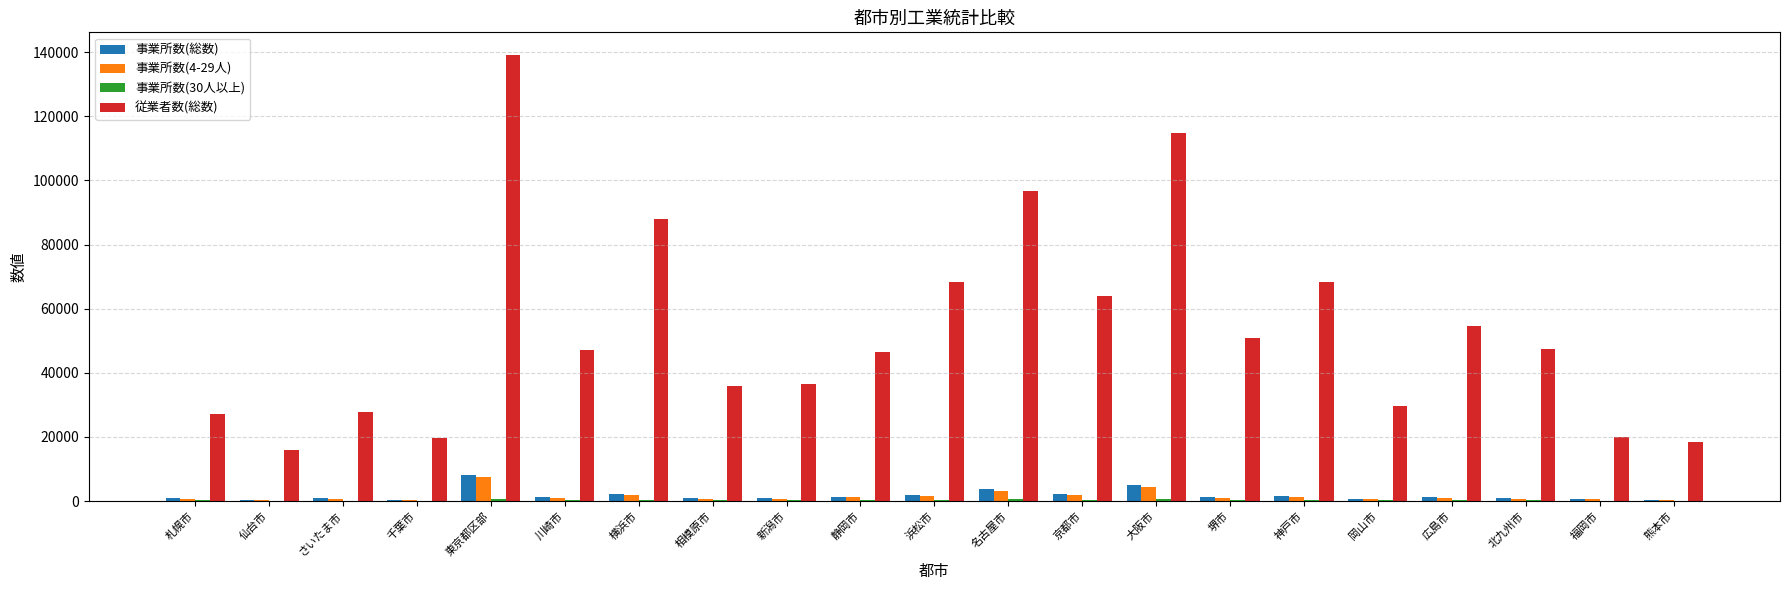

Are the bars horizontal?

No